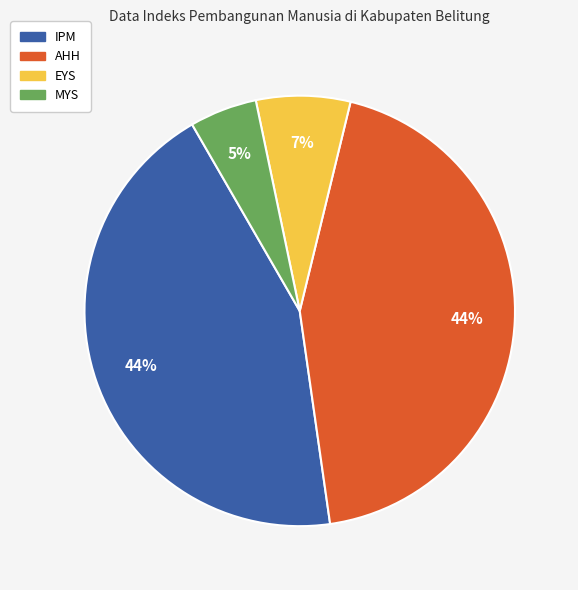

Is there any slice that represents more than half of the pie?

No